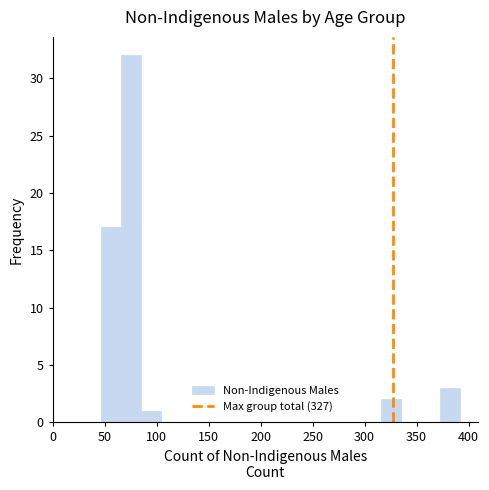

Read against the x-axis, roughly where is the centre of the tallest bar?

75